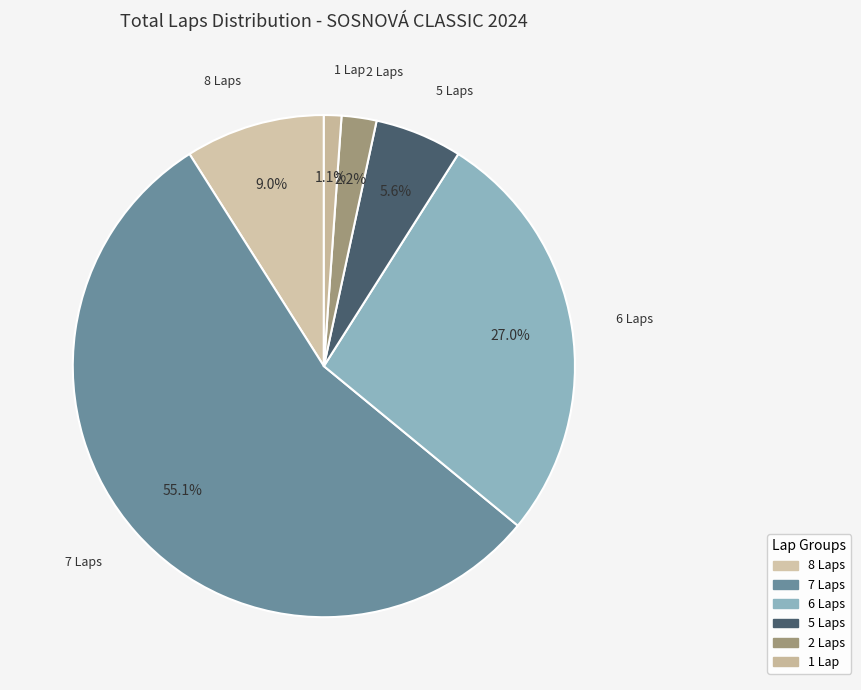

What is the largest slice in the pie chart?

7 Laps